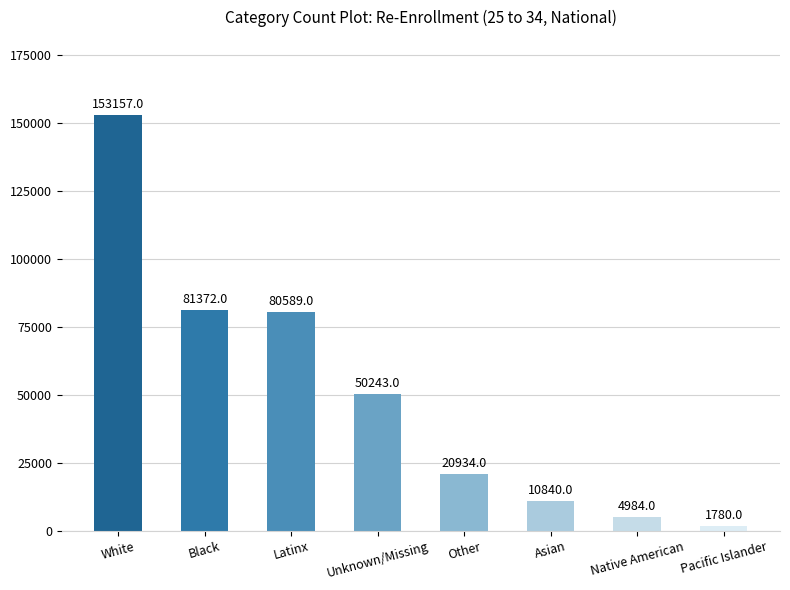

True or false: the data shows 22611 at Unknown/Missing.

False